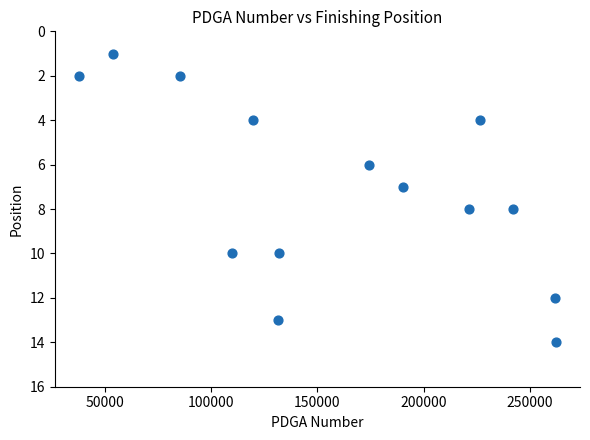

What is the range of Y values (max minus min)?

13